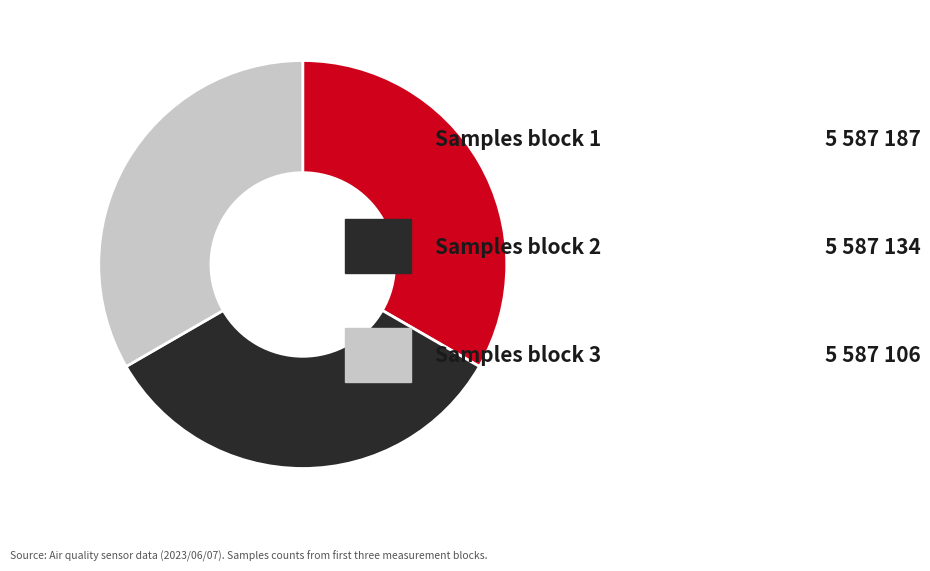

Does any single category account for the majority?

No